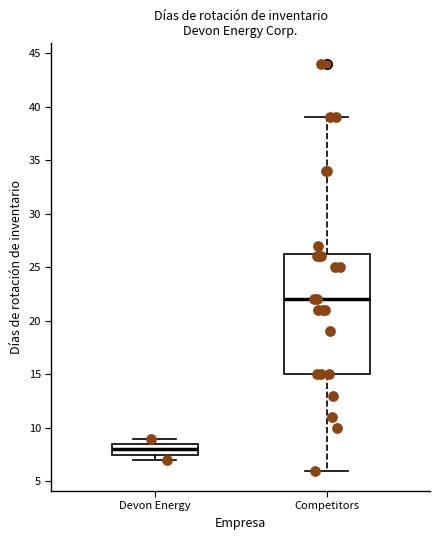

Where does the lower whisker of the box for Competitors end on the y-axis? The values are not printed on the chart, so give them approximately, as read against the axis.

6.0